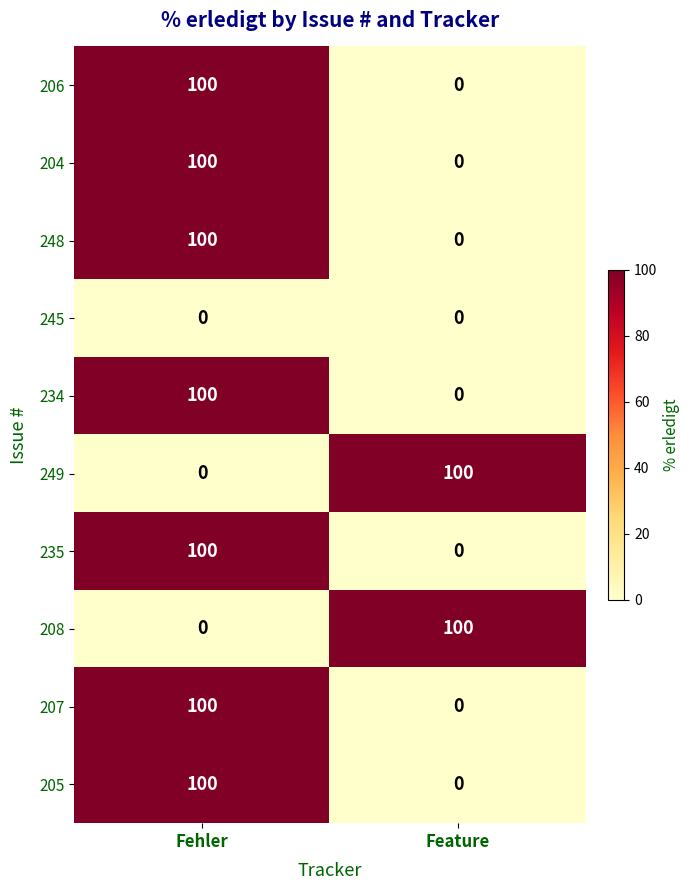

What is the total value across all series at Feature?

200